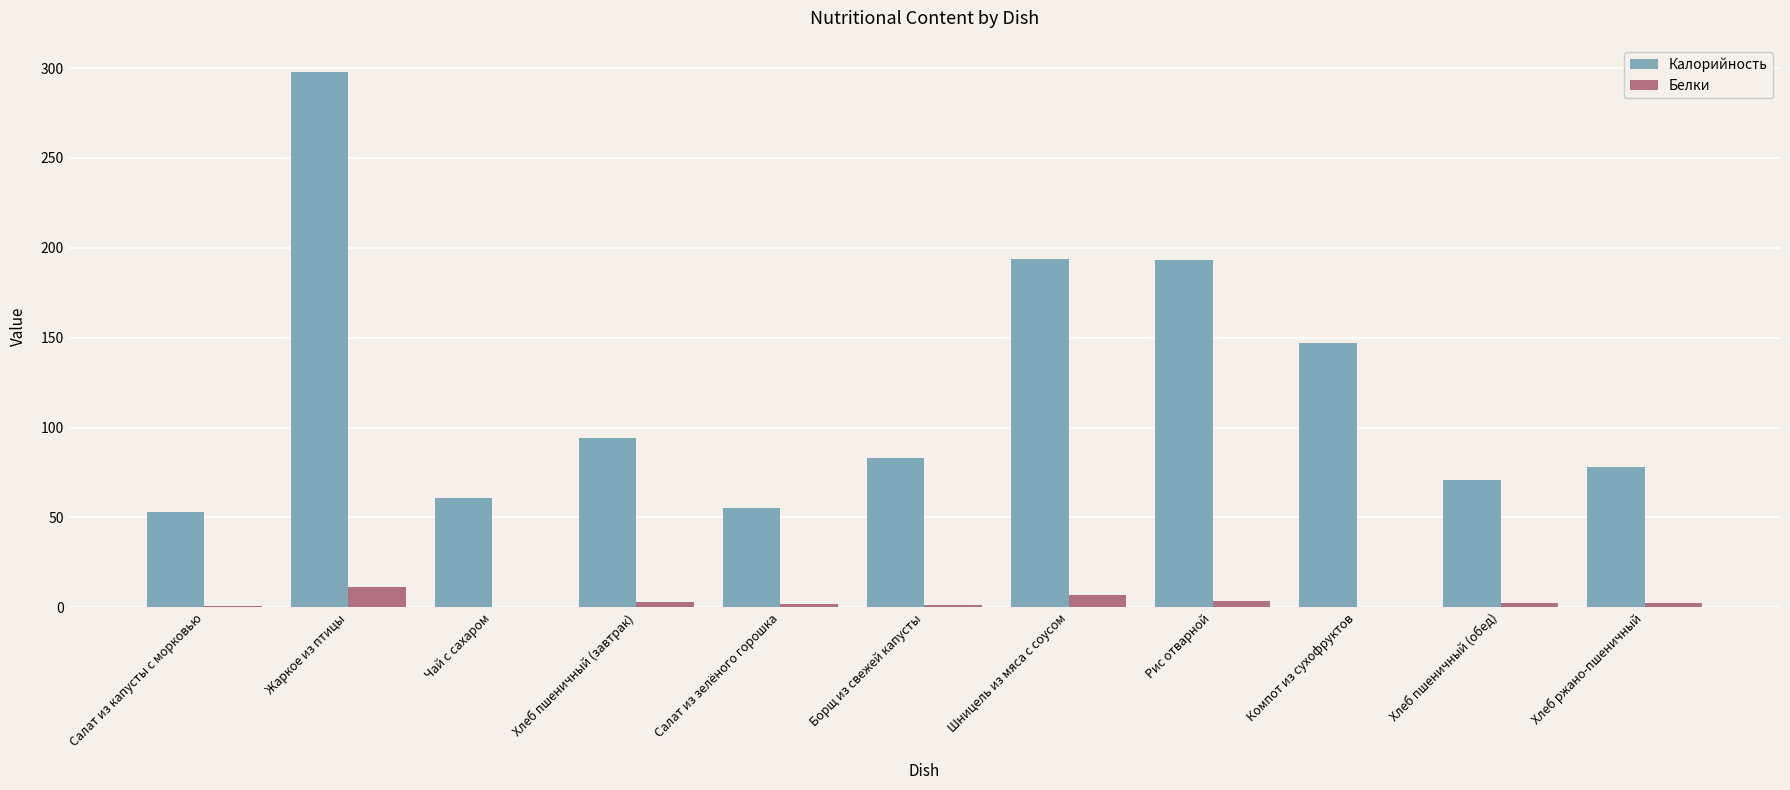

Which series has the largest total across all categories?

Калорийность